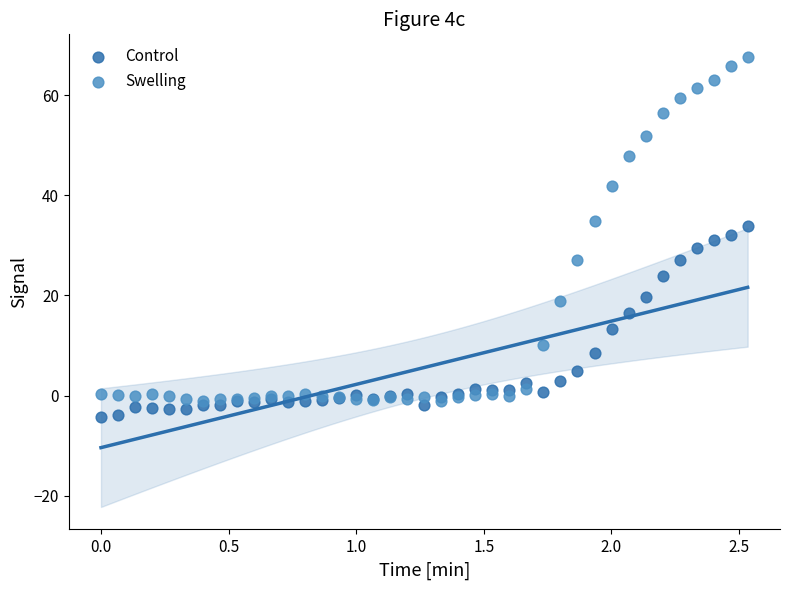

What are all the series names shown in the legend?

Control, Swelling